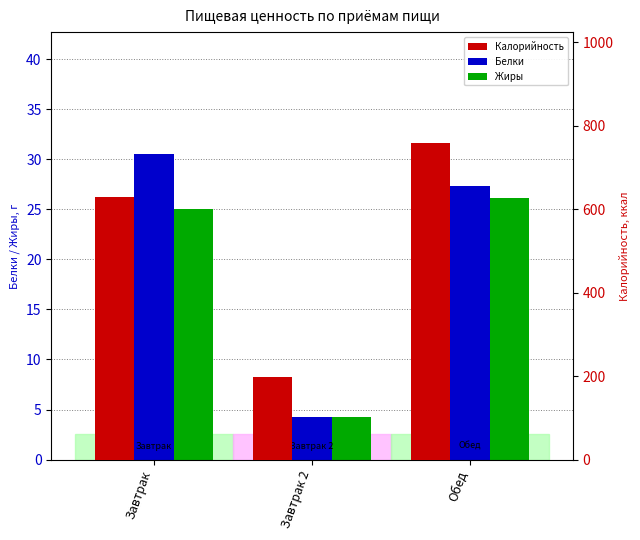

Which series has the largest total across all categories?

Калорийность